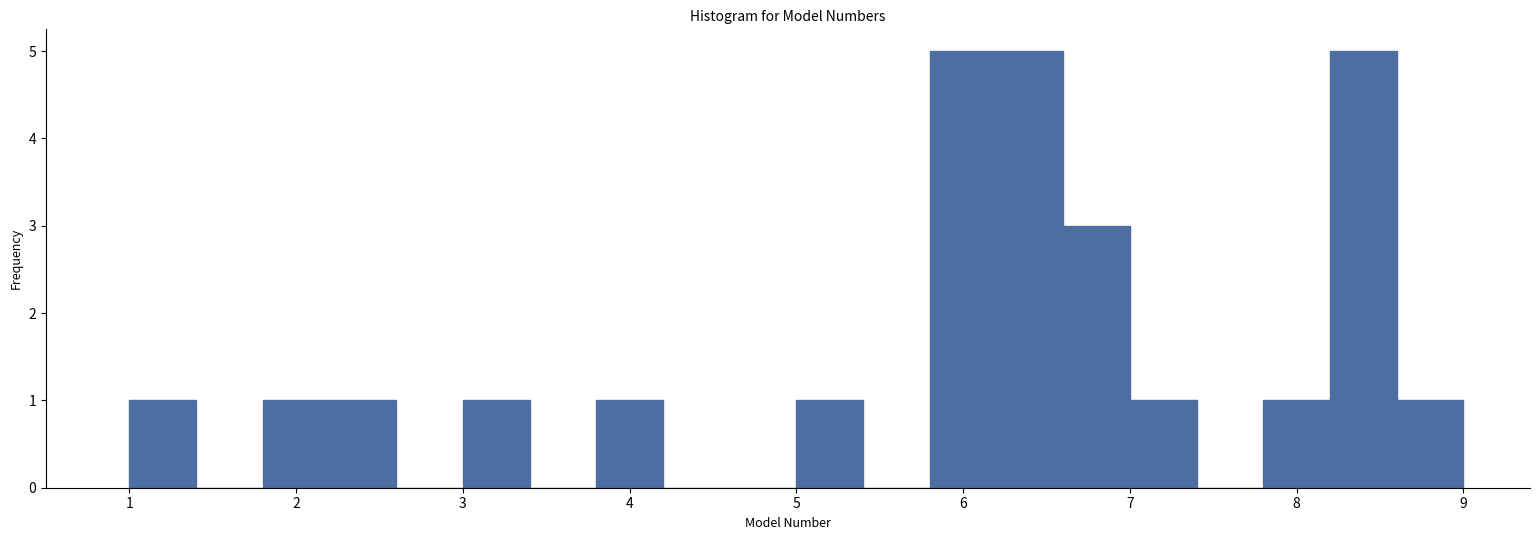

How tall is the bar that spans 1.8 to 2.2 on the x-axis? The values are not printed on the chart, so give them approximately, as read against the axis.

1